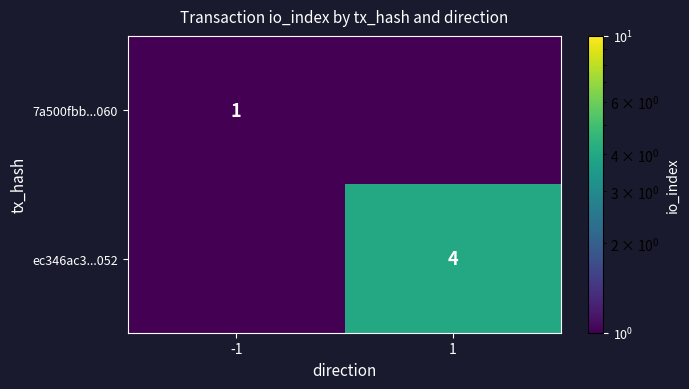

Count the number of categories in the chart.

2